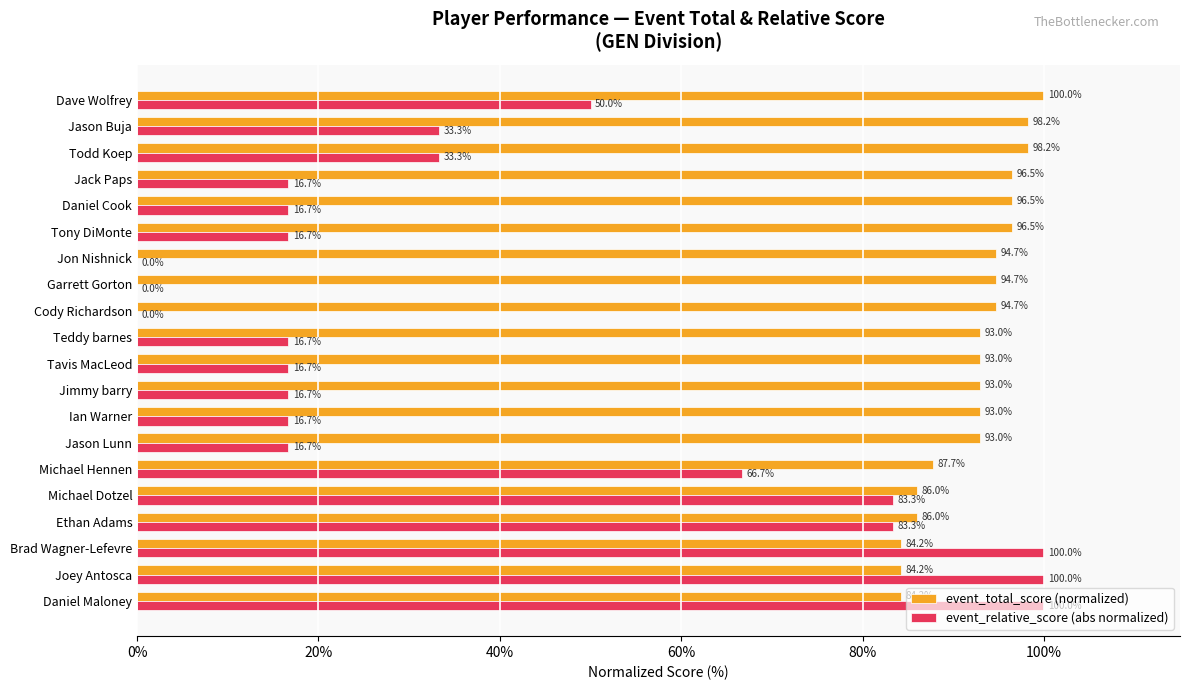

Is the value of event_total_score (normalized) at Michael Dotzel greater than the value of event_relative_score (abs normalized) at Todd Koep?

Yes